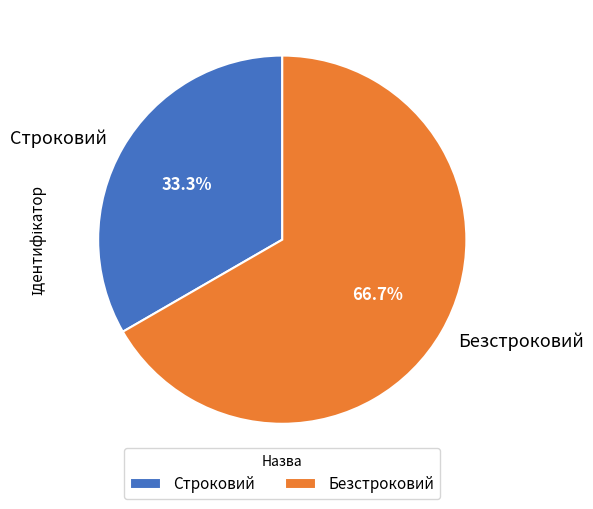

How many slices are in this pie chart?

2